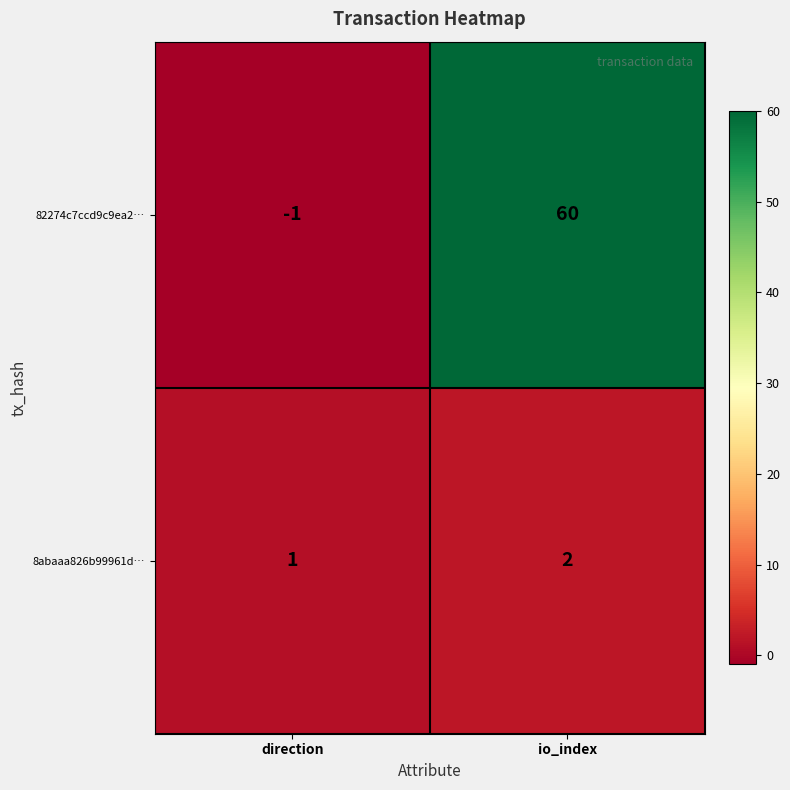

How many series are shown in this chart?

2